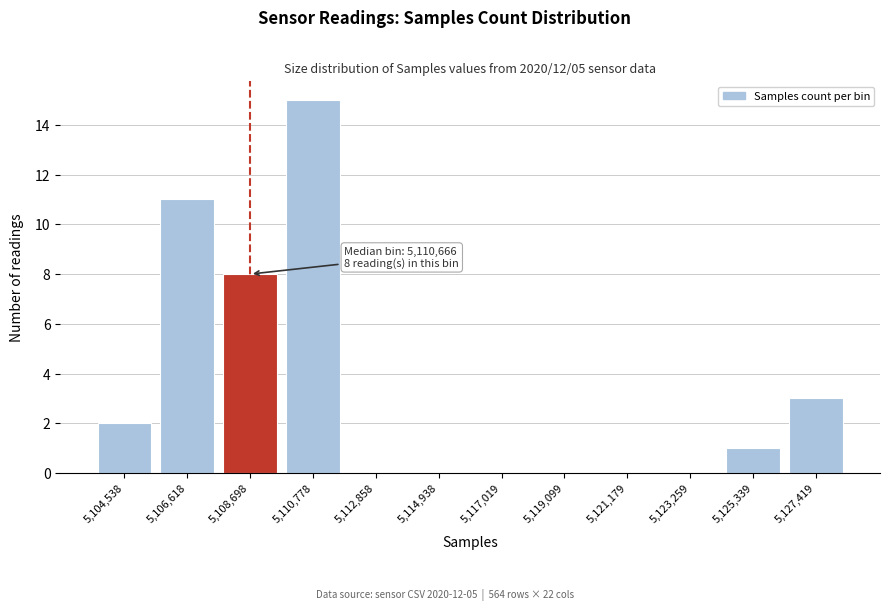

Reading left to right, list all the values displayed in this chart.

5,104,538=2	5,106,618=11	5,108,698=8	5,110,778=15	5,112,858=0	5,114,938=0	5,117,019=0	5,119,099=0	5,121,179=0	5,123,259=0	5,125,339=1	5,127,419=3